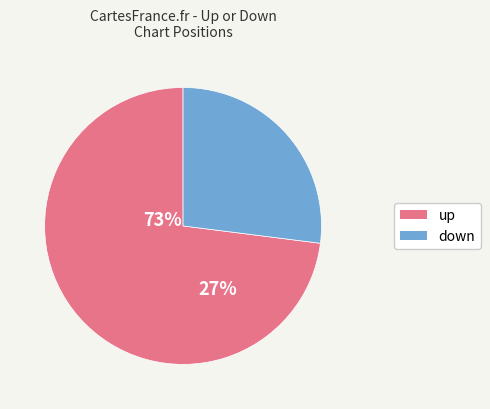

Rank the categories by value from lowest to highest.

down, up